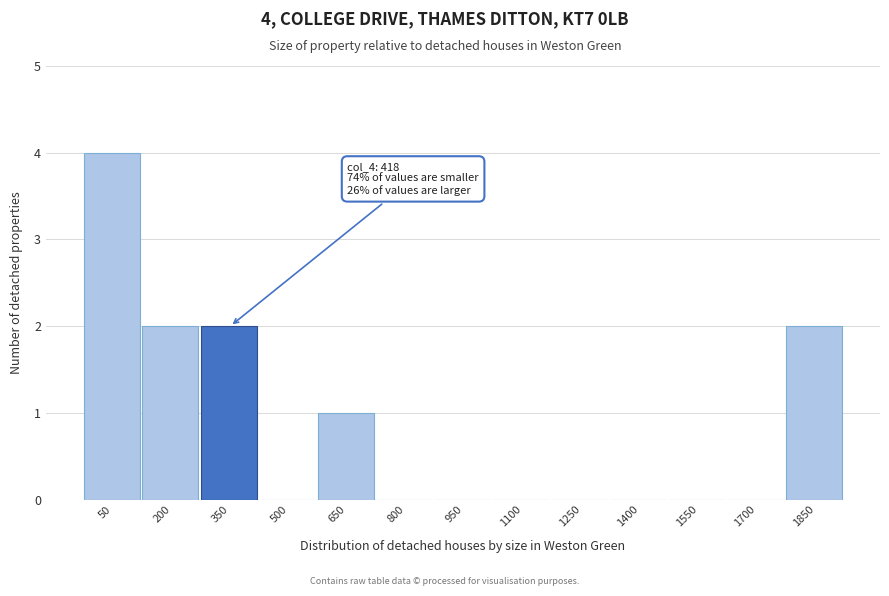

Reading left to right, extract all data points from this chart.

50=4	200=2	350=2	500=0	650=1	800=0	950=0	1100=0	1250=0	1400=0	1550=0	1700=0	1850=2